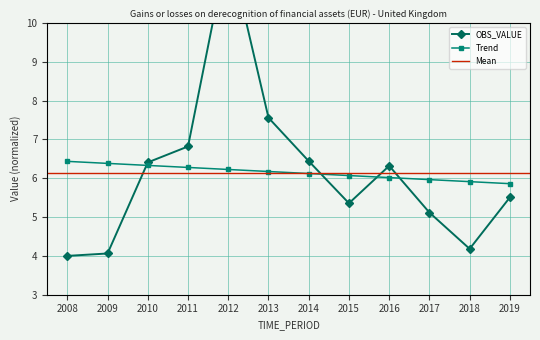

Reading left to right, what are all the values shown in this chart?

4.0	4.1	6.4	6.8	12.0	7.6	6.4	5.4	6.3	5.1	4.2	5.5